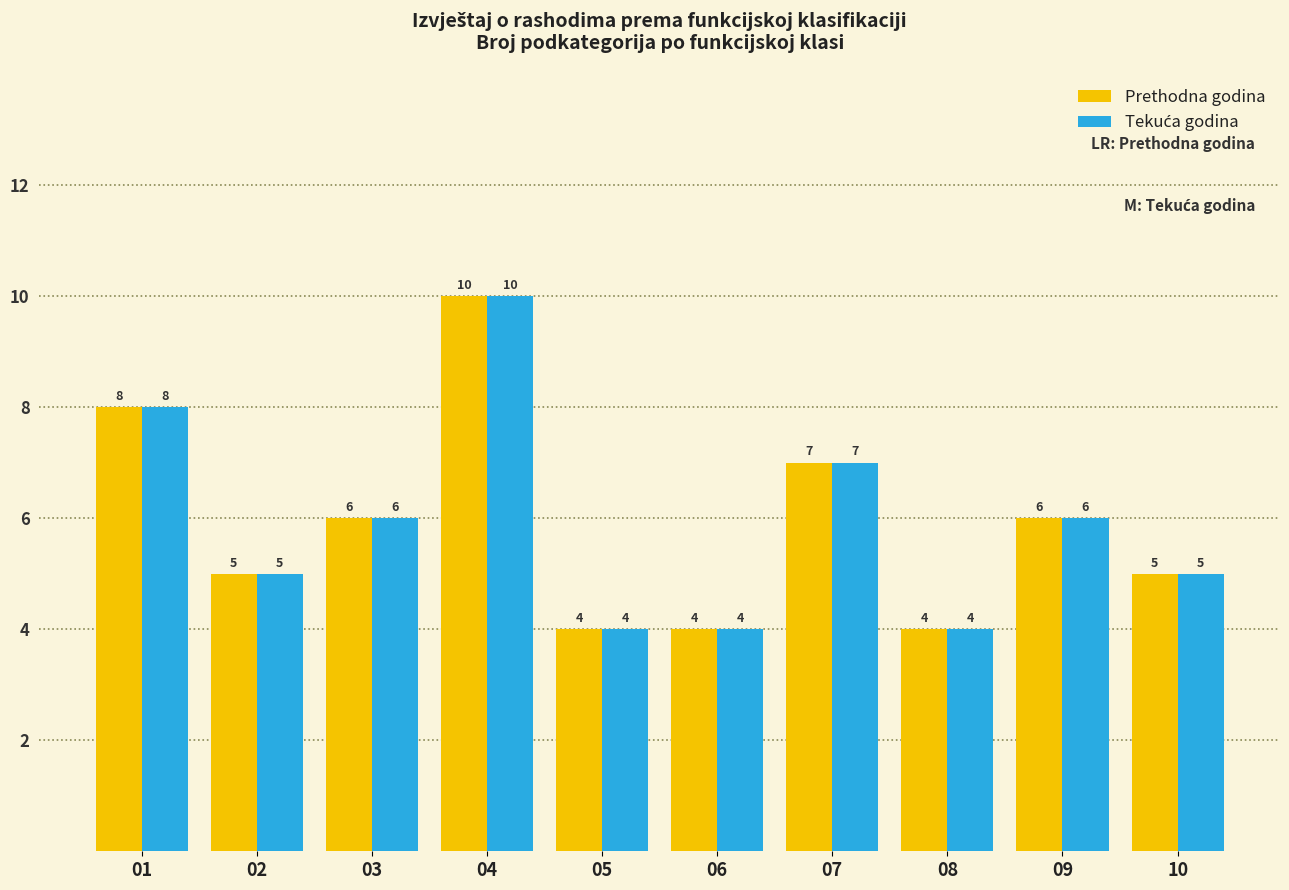

What is the sum of all Prethodna godina values?

59